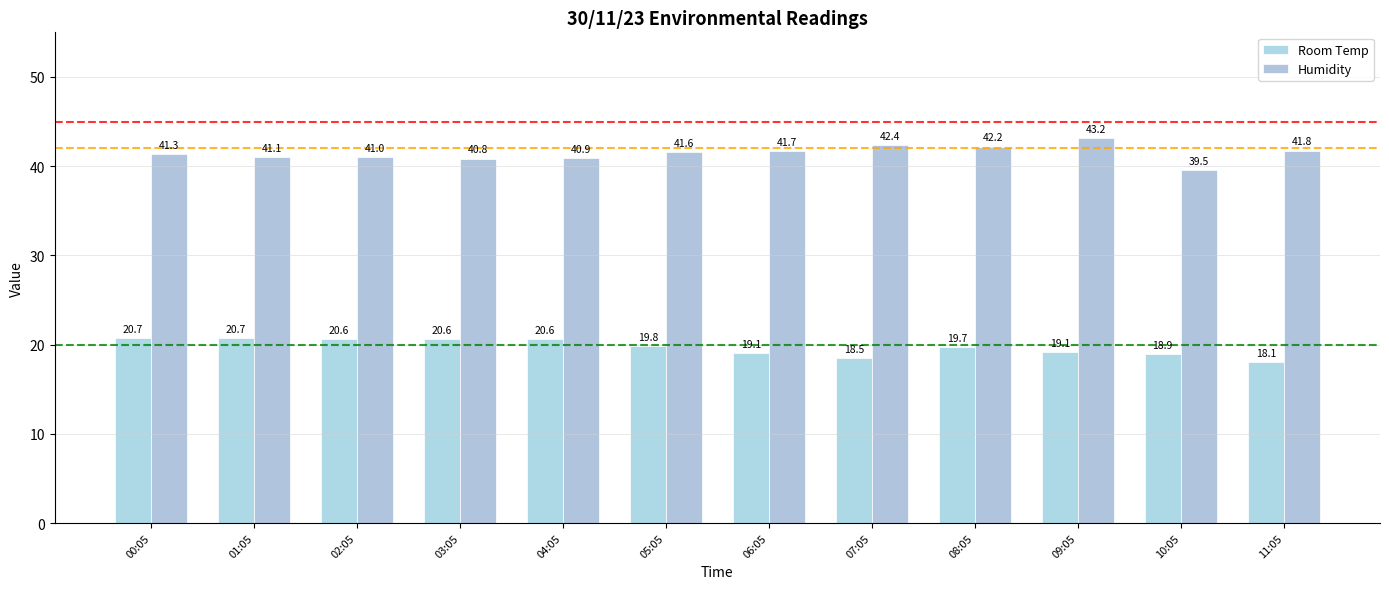

Are the bars grouped side by side (vs. stacked)?

Yes